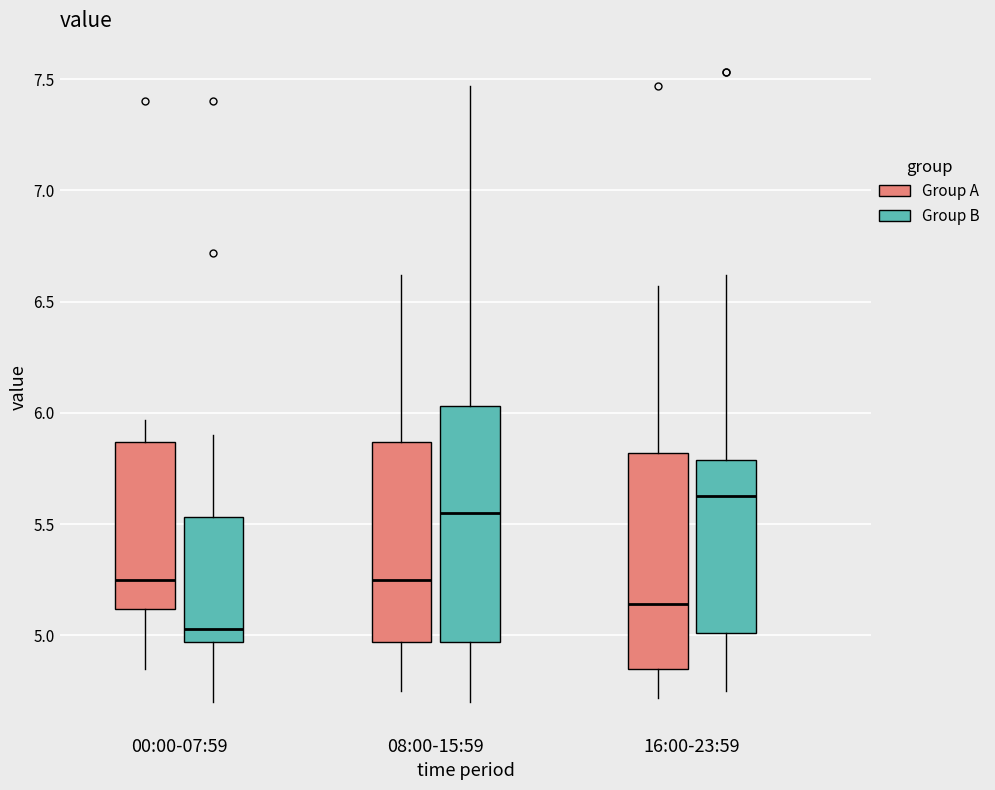

Which box's median line is the highest?

16:00-23:59 (Group B)